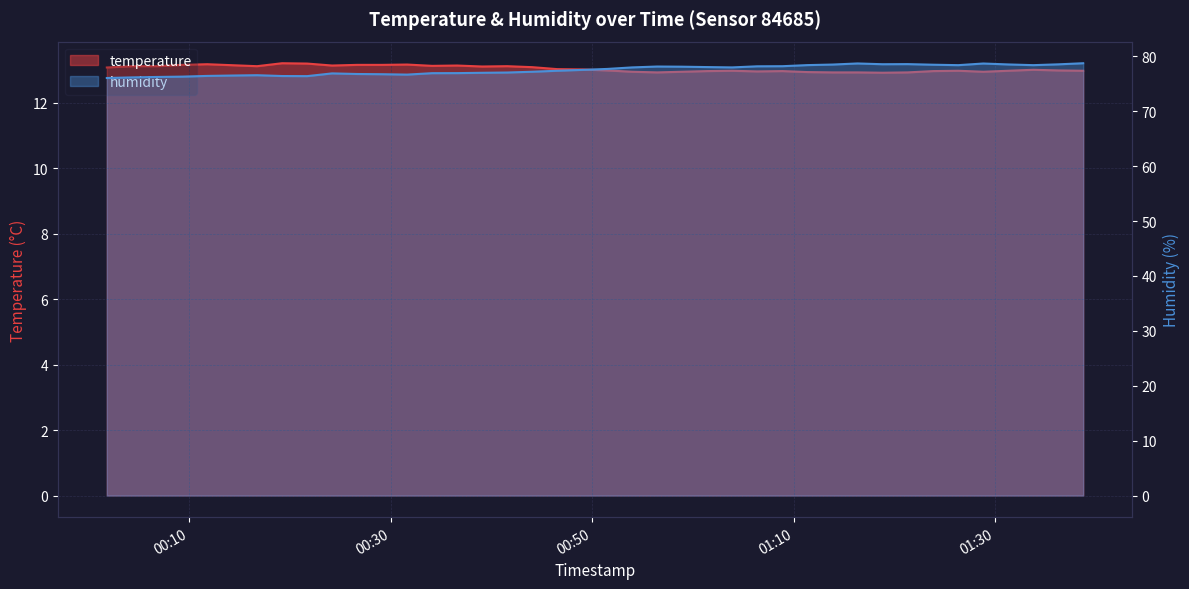

Count the number of categories in the chart.

40